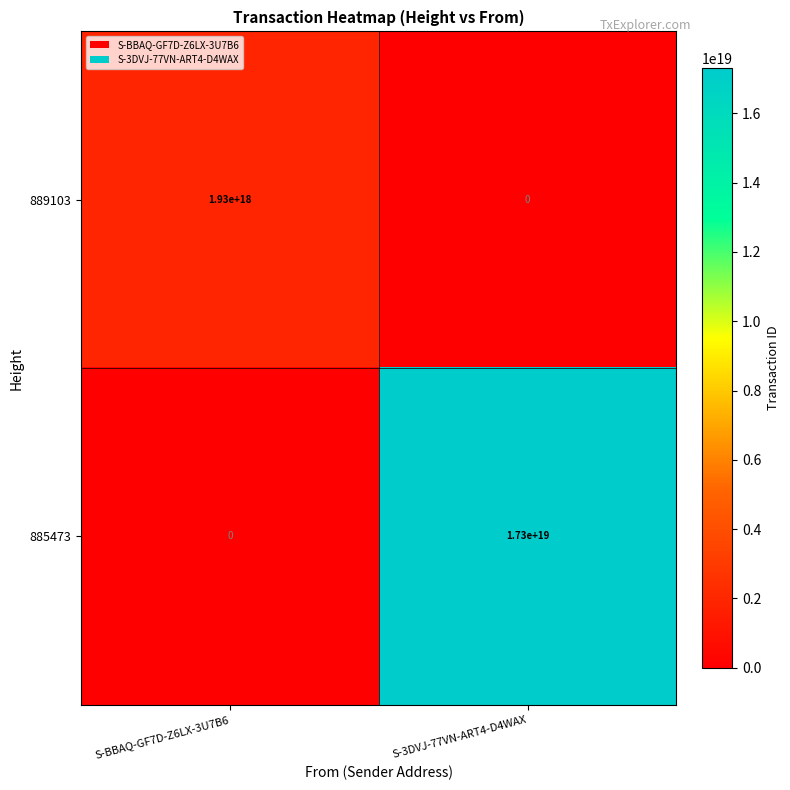

How many data points does each series have?

2